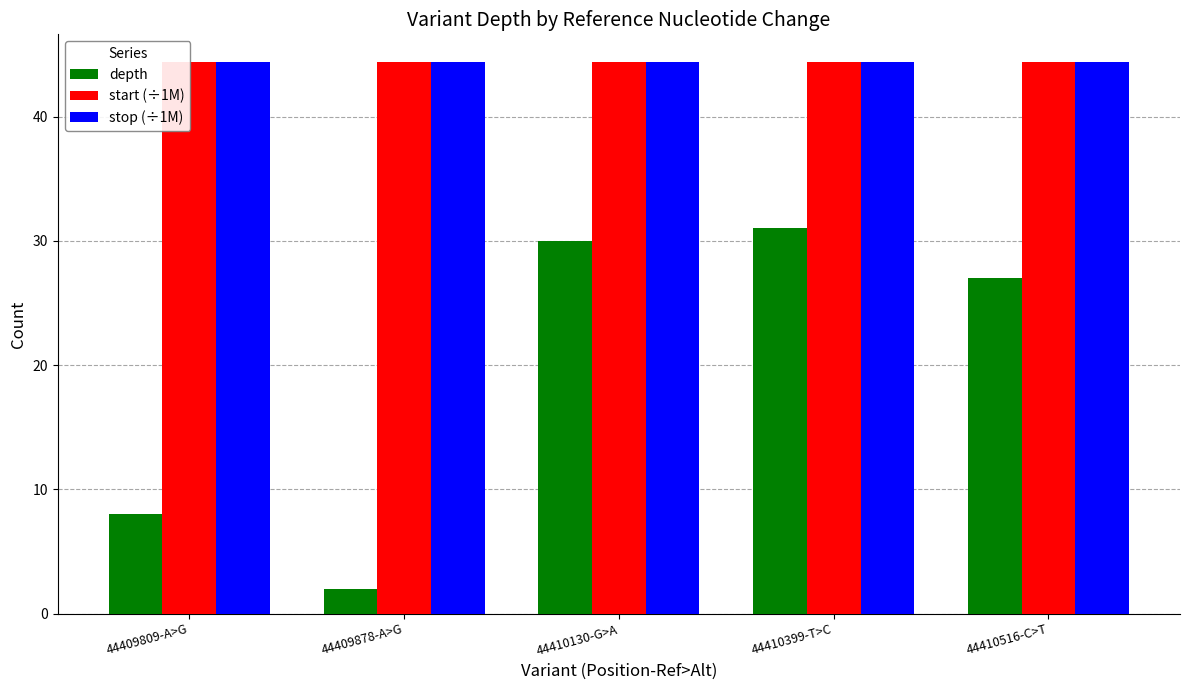

Between 44409809-A>G and 44409878-A>G, which series saw the biggest shift?

depth